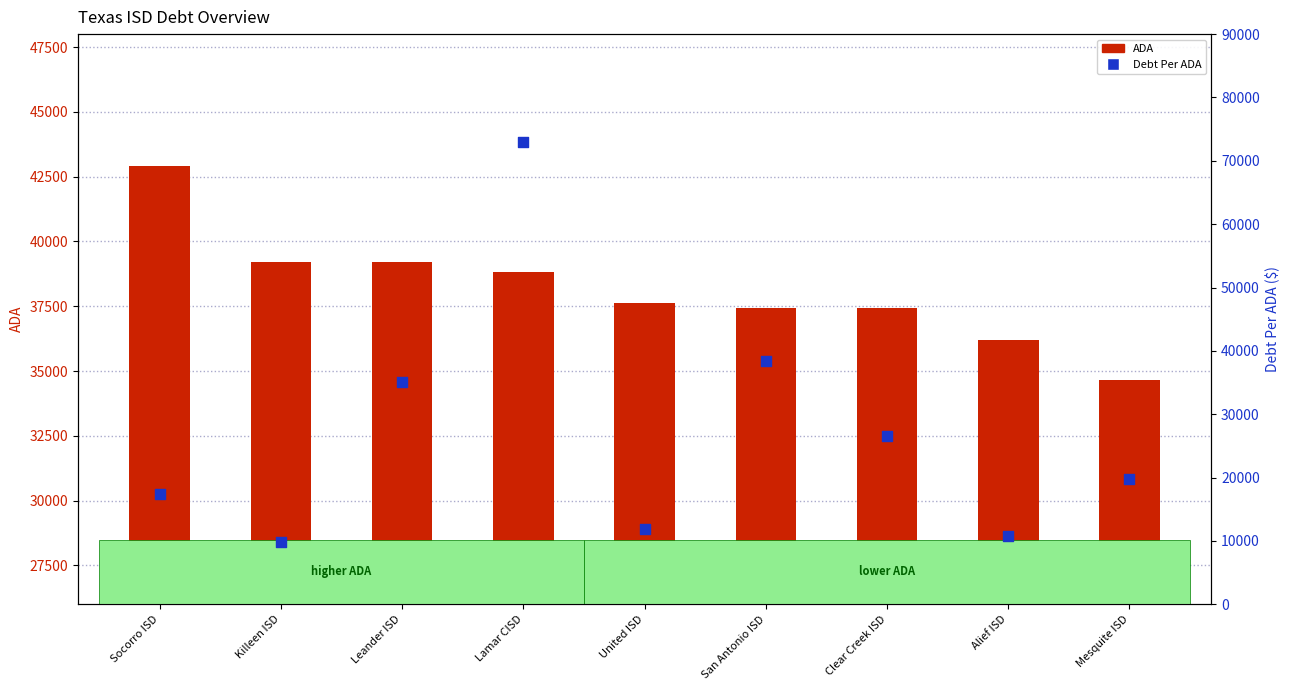

At how many categories does at least one series exceed 43972?

1